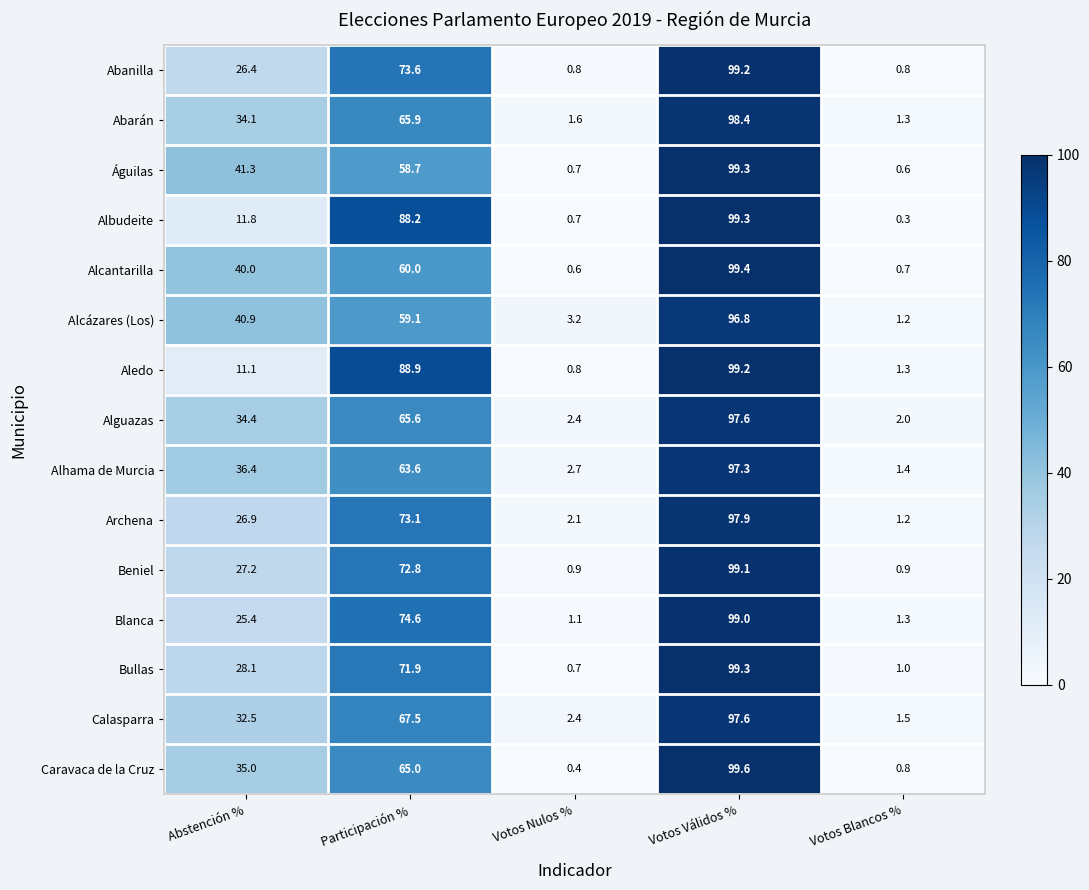

What is the approximate value of Caravaca de la Cruz at Participación %?

65.0